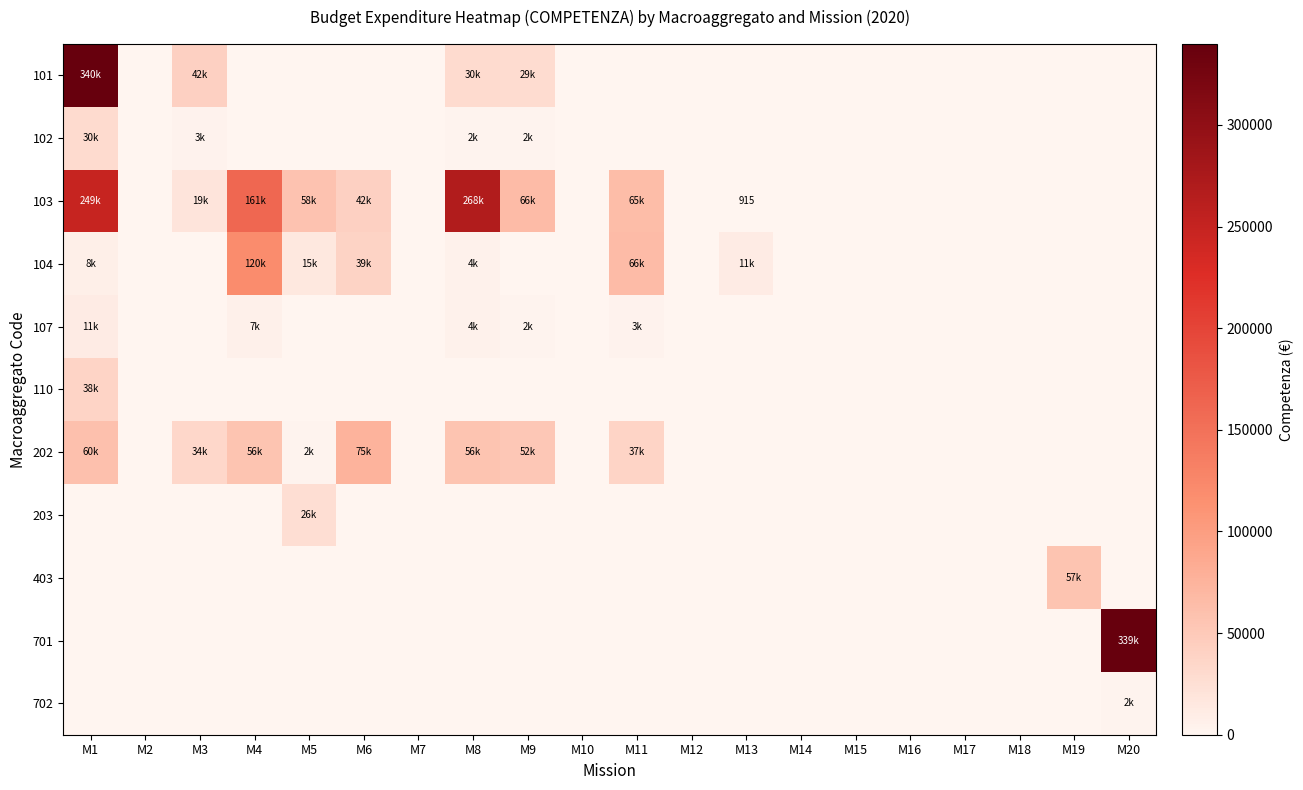

What is the sum of the 103 values at M6 and M16?

42041.8